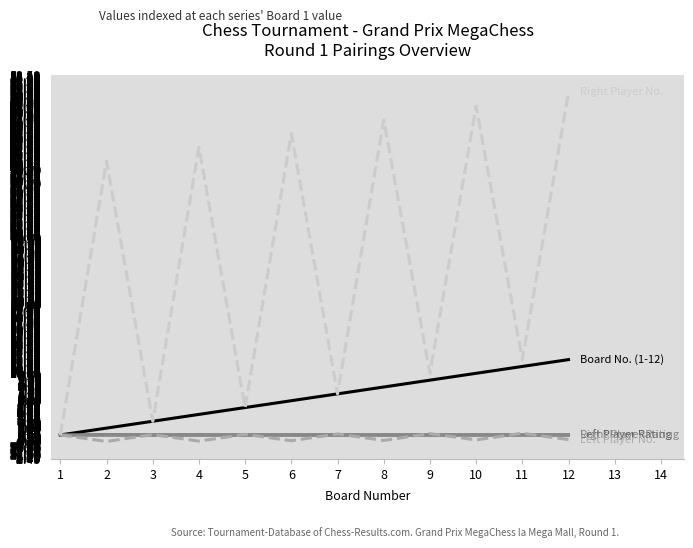

What is the greatest value displayed?

51.0